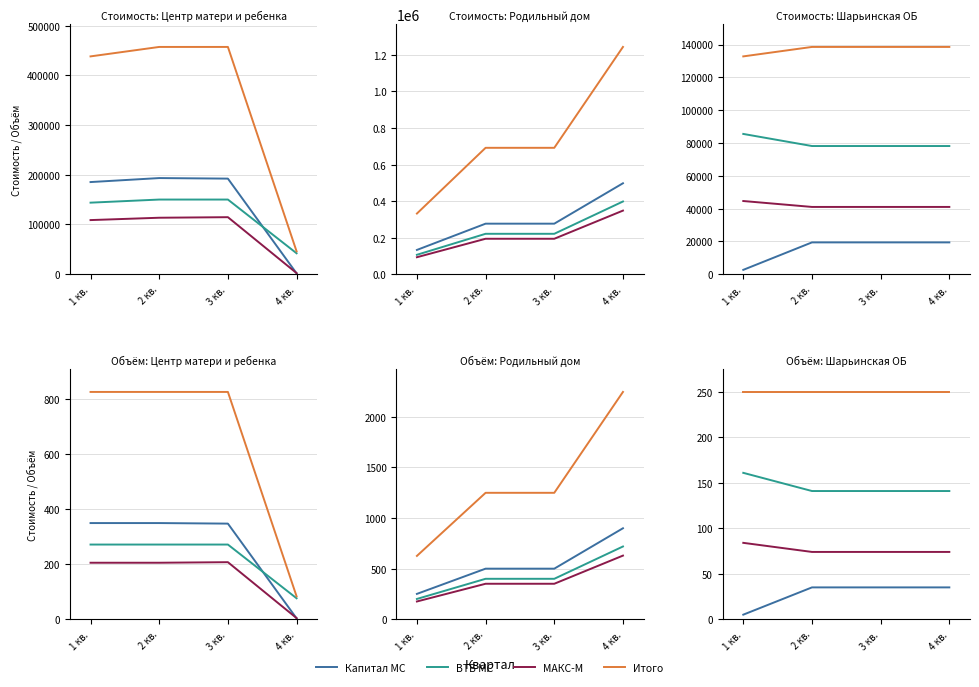

True or false: Итого and МАКС-М intersect in this chart.

False